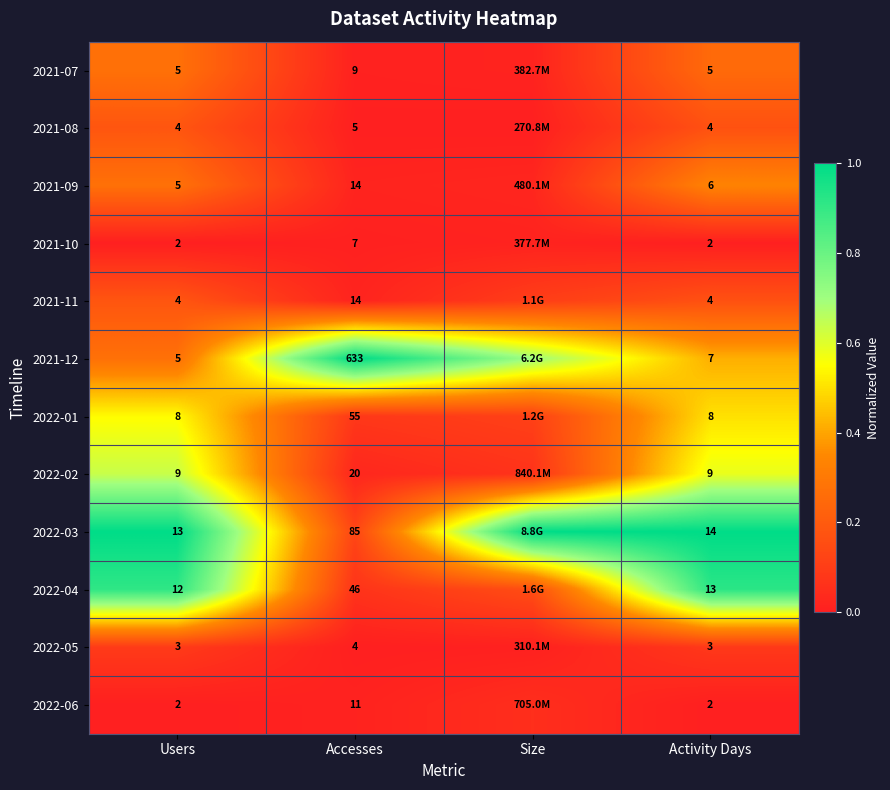

Which category has the highest value across all series?

Accesses